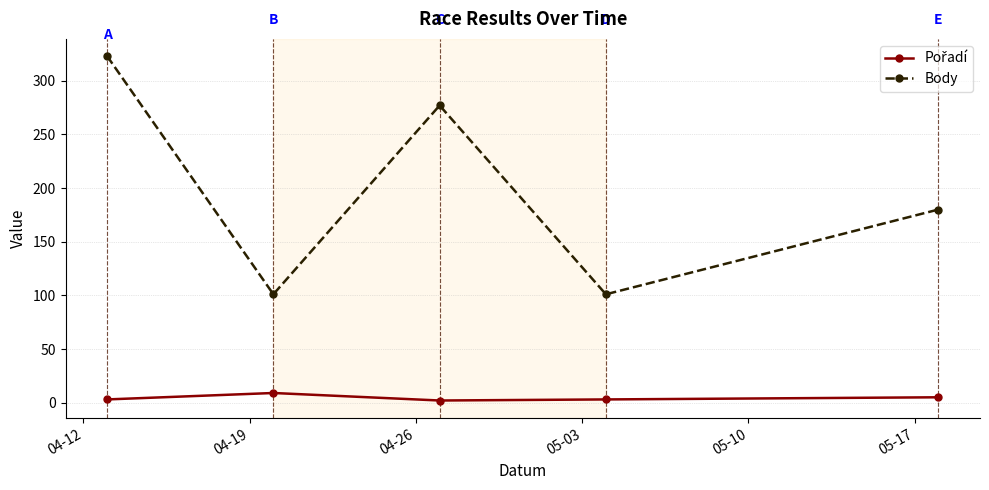

Which series has the largest total across all categories?

Body